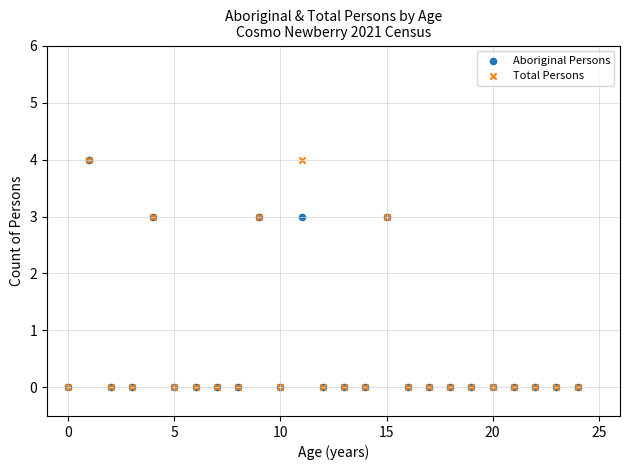

What are all the series names shown in the legend?

Aboriginal Persons, Total Persons